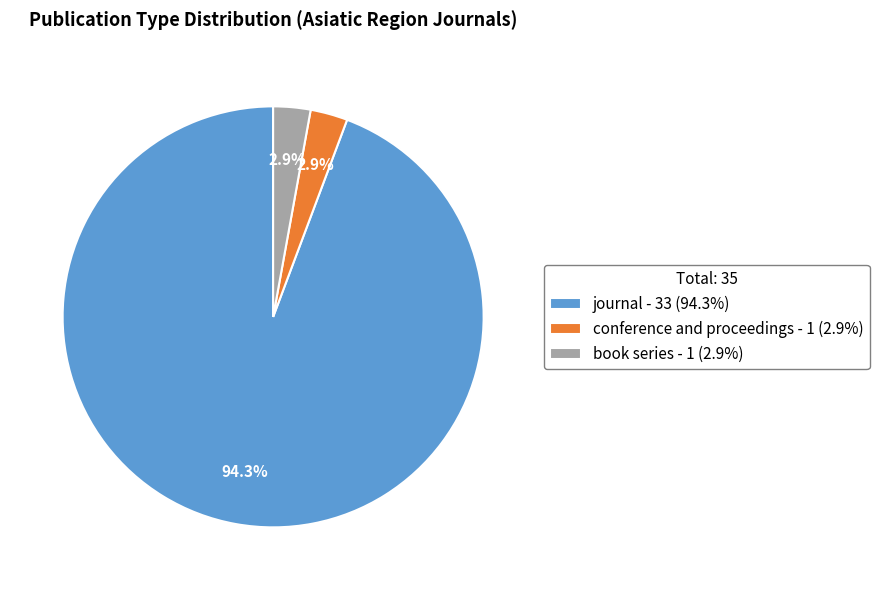

Does any single category account for the majority?

Yes